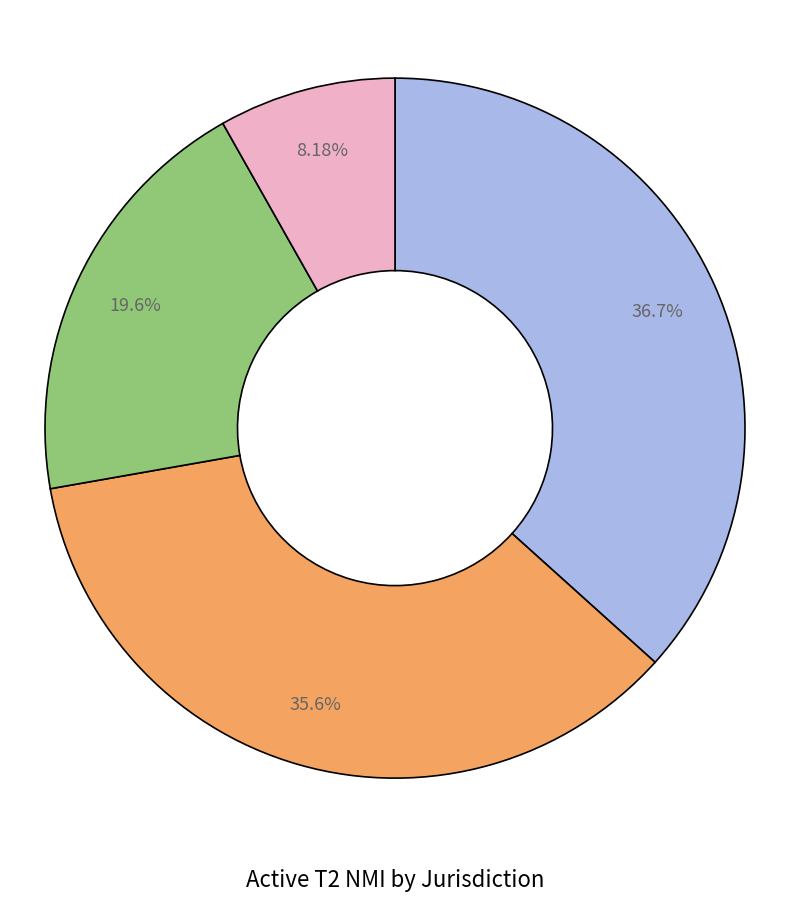

Does any single category account for the majority?

No